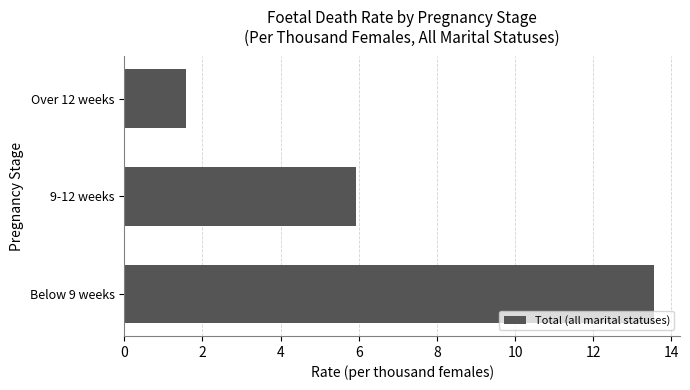

What is the ratio of the value at 9-12 weeks to the value at Over 12 weeks?

3.8